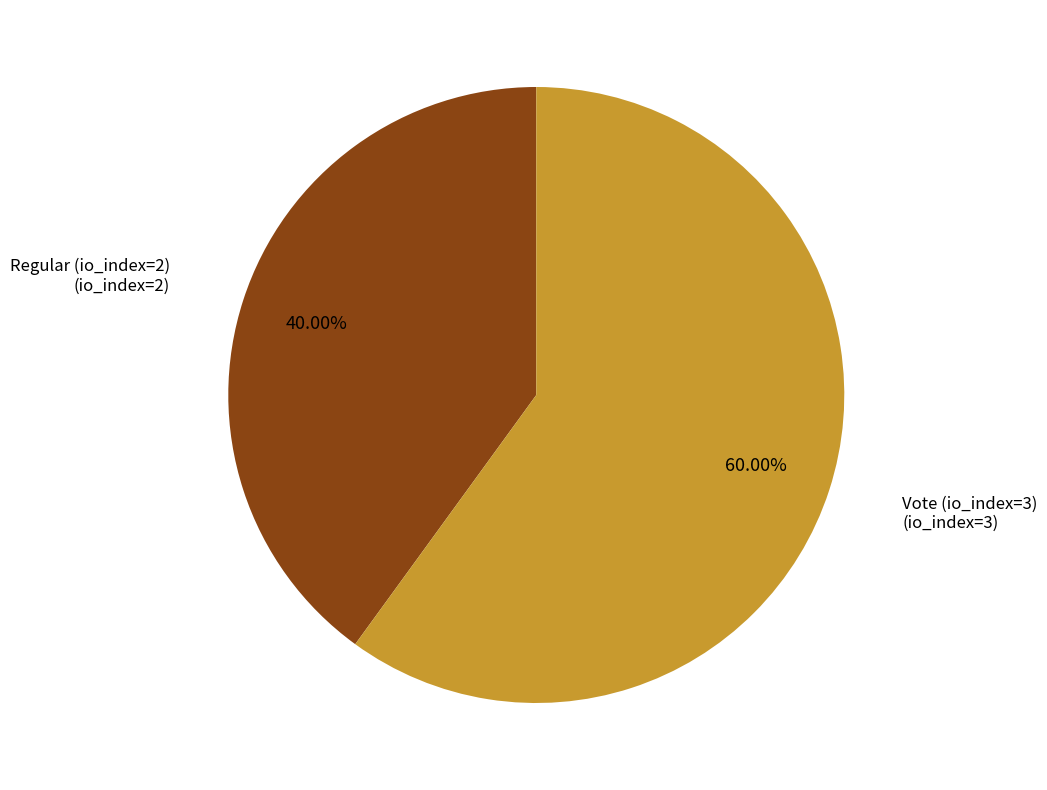

Is there a majority slice in this chart?

Yes